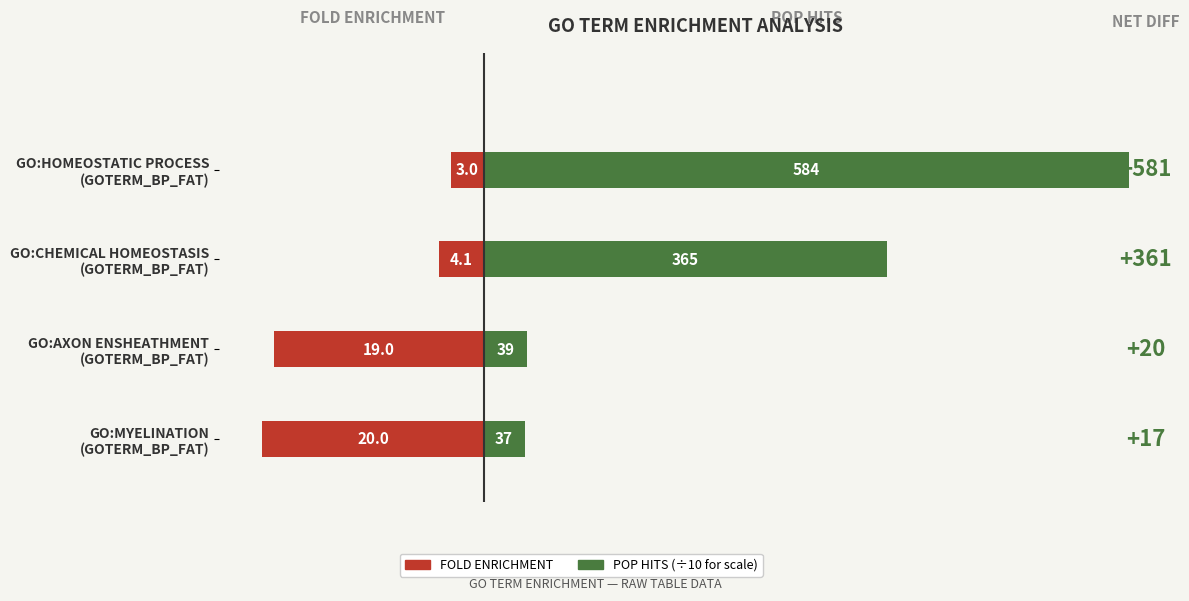

Between GO:AXON ENSHEATHMENT (GOTERM_BP_FAT) and GO:MYELINATION (GOTERM_BP_FAT), which is larger?

GO:AXON ENSHEATHMENT (GOTERM_BP_FAT)